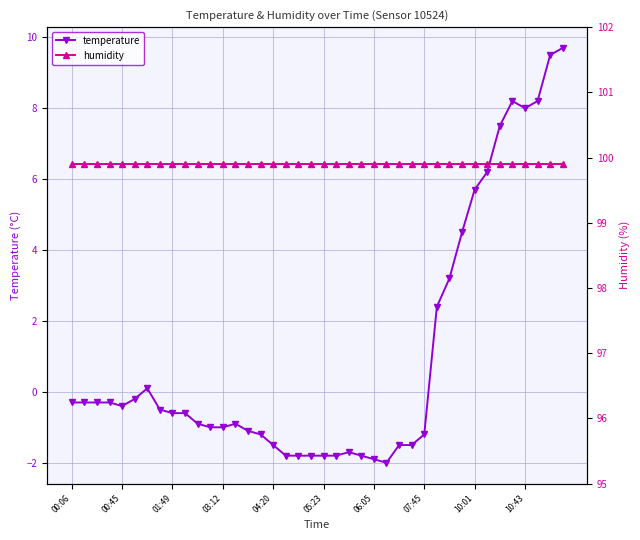

Which series changed the most between 27 and 34?

temperature